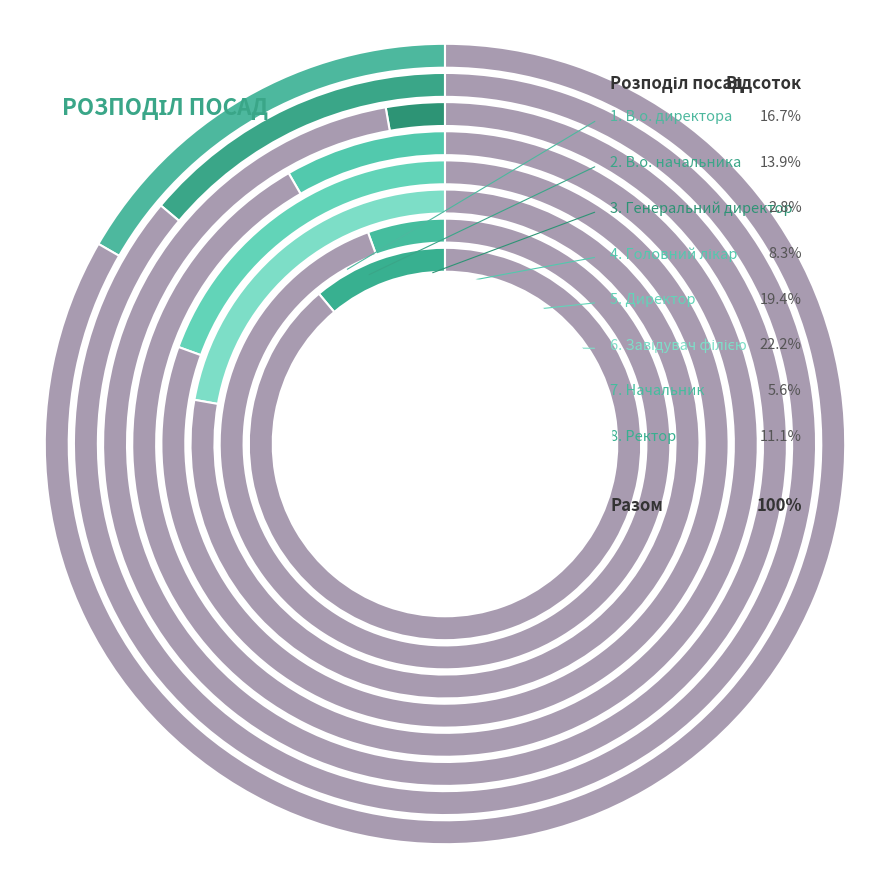

Rank the categories by value from lowest to highest.

Генеральний директор, Начальник, Головний лікар, Ректор, В.о. начальника, В.о. директора, Директор, Завідувач філією